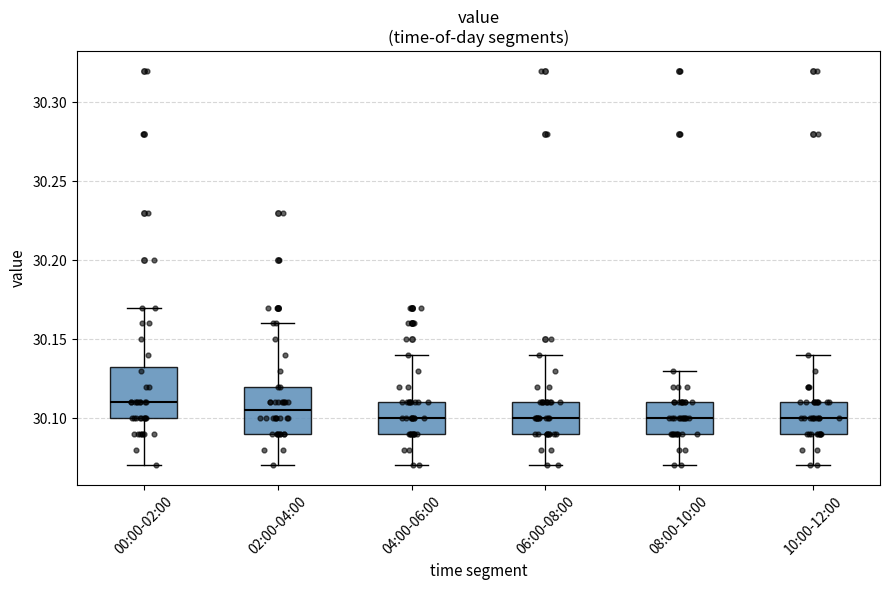

Reading left to right, transcribe this box plot: for each box, give where its median line is, the range the box spans, and where its two whiskers end, as read against the y-axis. The values are not printed on the chart, so give them approximately, as read against the axis.

00:00-02:00: median 30.110, box 30.100 to 30.135, whiskers 30.070 to 30.170
02:00-04:00: median 30.105, box 30.090 to 30.120, whiskers 30.070 to 30.160
04:00-06:00: median 30.100, box 30.090 to 30.110, whiskers 30.070 to 30.140
06:00-08:00: median 30.100, box 30.090 to 30.110, whiskers 30.070 to 30.140
08:00-10:00: median 30.100, box 30.090 to 30.110, whiskers 30.070 to 30.130
10:00-12:00: median 30.100, box 30.090 to 30.110, whiskers 30.070 to 30.140